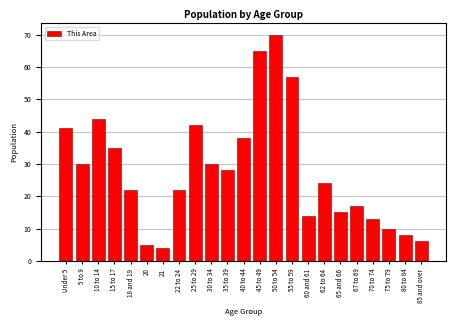

Reading left to right, list all the values displayed in this chart.

41	30	44	35	22	5	4	22	42	30	28	38	65	70	57	14	24	15	17	13	10	8	6